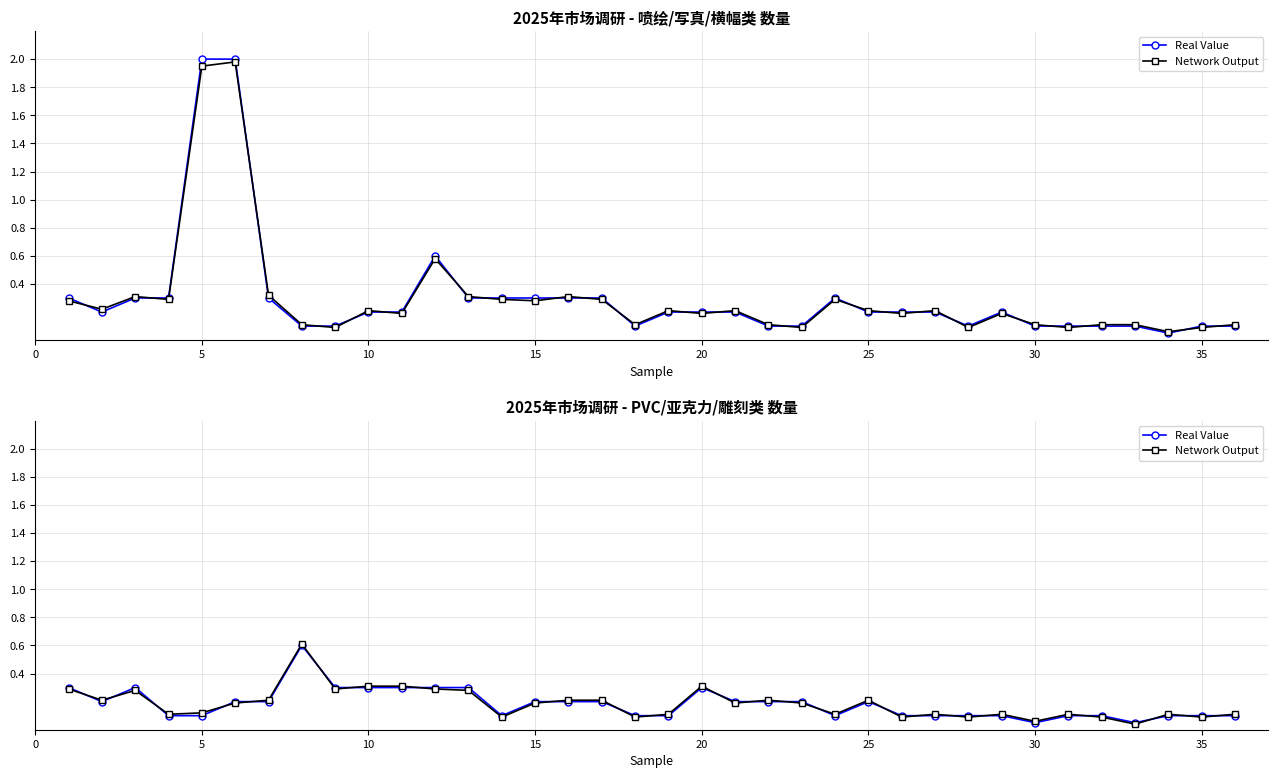

What is the sum of all Network Output values?

6.6